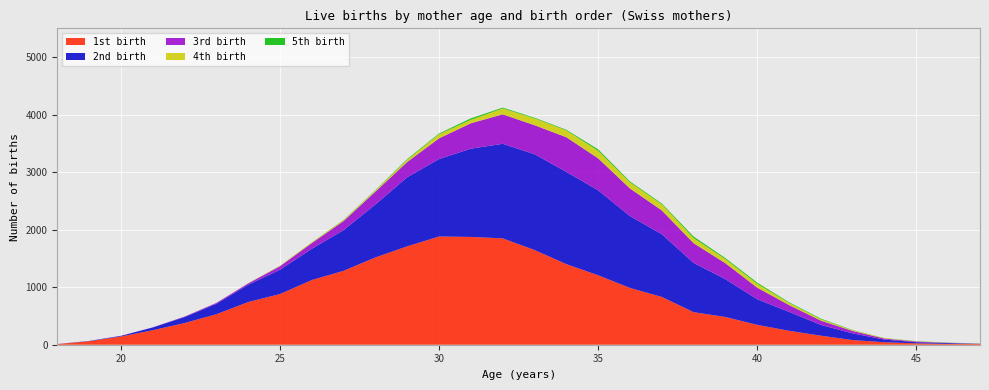

Reading right to left, what are all the values shown in this chart?

1st birth: 13	15	24	43	81	157	242	345	482	566	831	987	1207	1401	1646	1849	1874	1881	1711	1518	1285	1125	881	742	530	377	252	143	60	11
2nd birth: 2	14	20	46	116	187	329	445	657	856	1090	1249	1477	1603	1666	1644	1534	1347	1201	921	708	543	422	301	181	104	48	11	5	1
3rd birth: 2	4	11	18	42	75	118	202	277	343	414	480	556	603	504	512	442	360	266	223	158	99	62	23	16	8	2	1	1	0
4th birth: 1	3	4	9	13	24	38	67	72	89	106	106	131	119	119	103	60	71	39	20	17	15	7	3	1	1	0	0	0	0
5th birth: 1	2	3	1	4	11	11	20	17	26	14	16	25	11	11	14	25	13	12	7	4	1	1	0	0	0	0	0	0	0